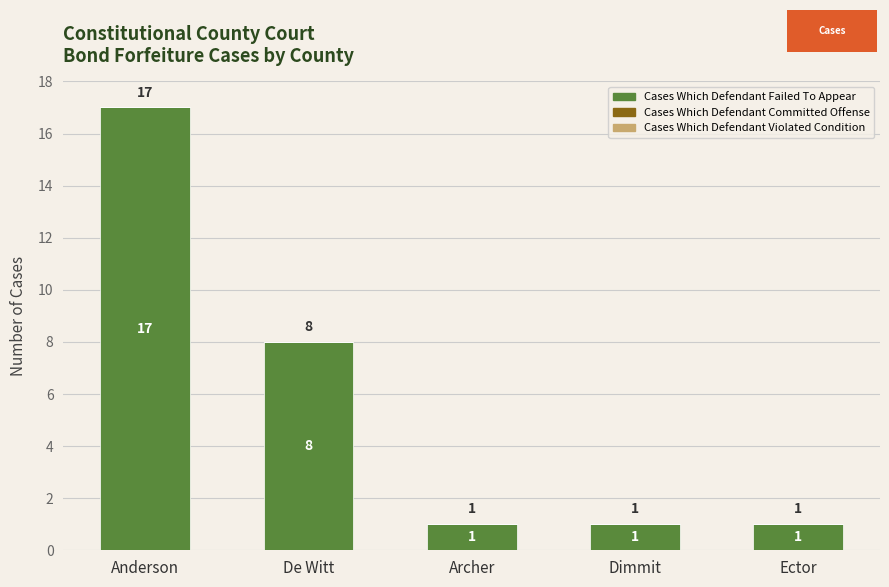

What position from the left is Ector?

5